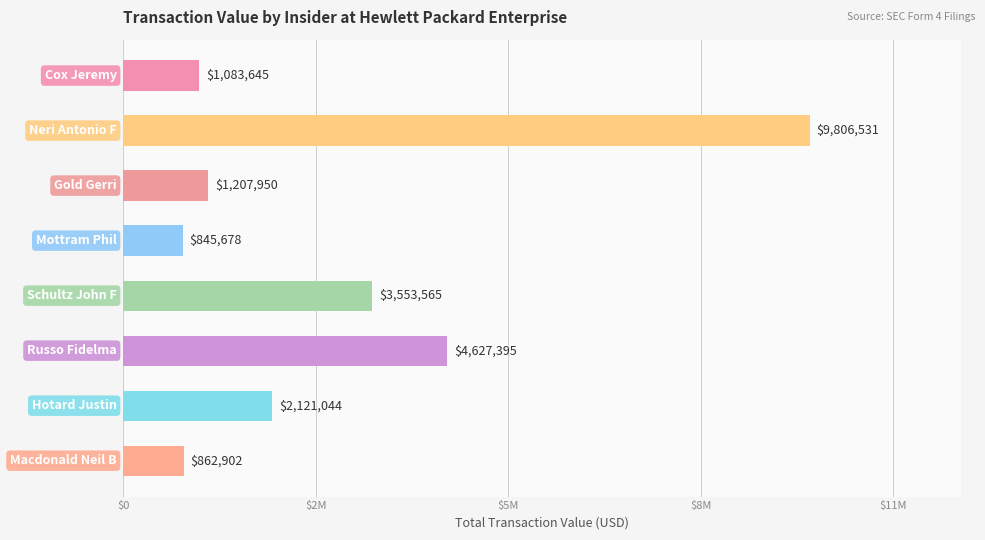

Are the bars horizontal?

Yes